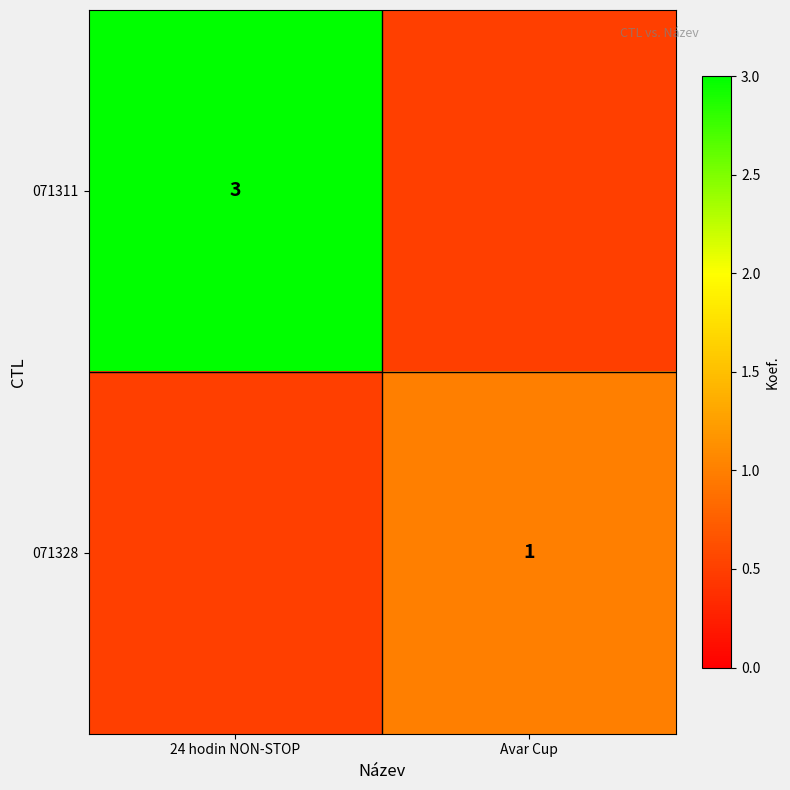

The 071328 series shows 1.6 at Avar Cup. True or false?

False